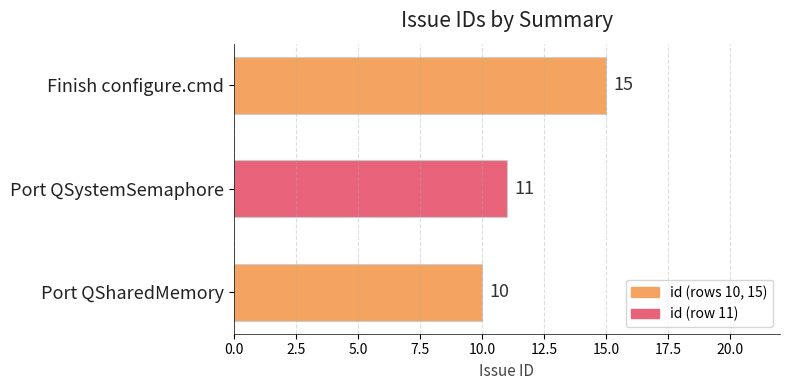

Rank the categories by value from lowest to highest.

Port QSharedMemory, Port QSystemSemaphore, Finish configure.cmd